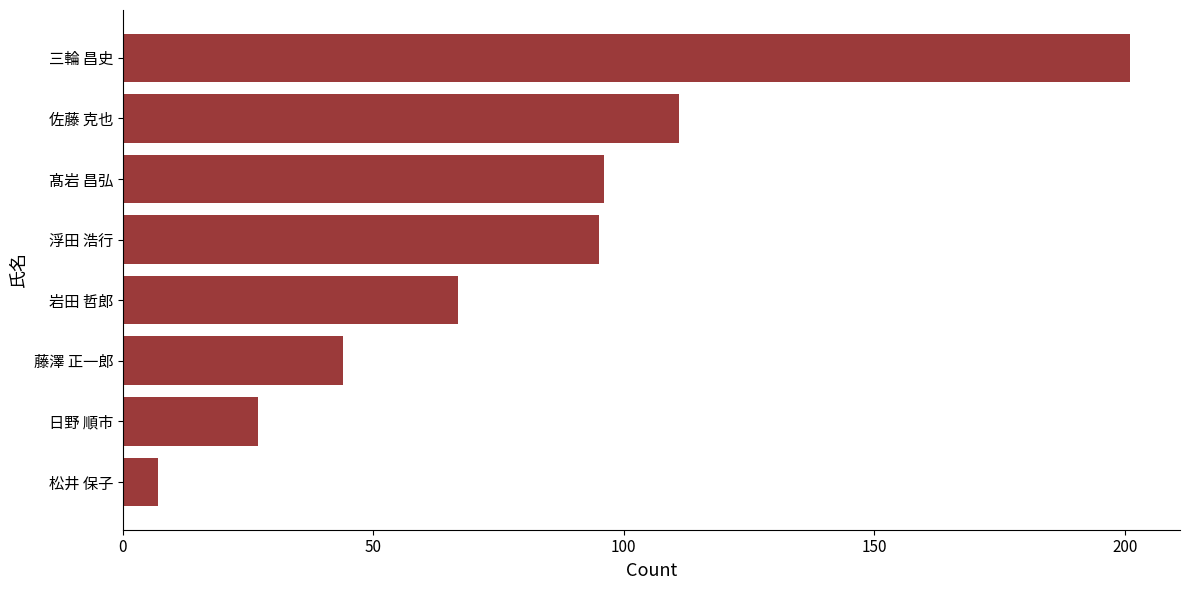

How many data points are less than 95?

4